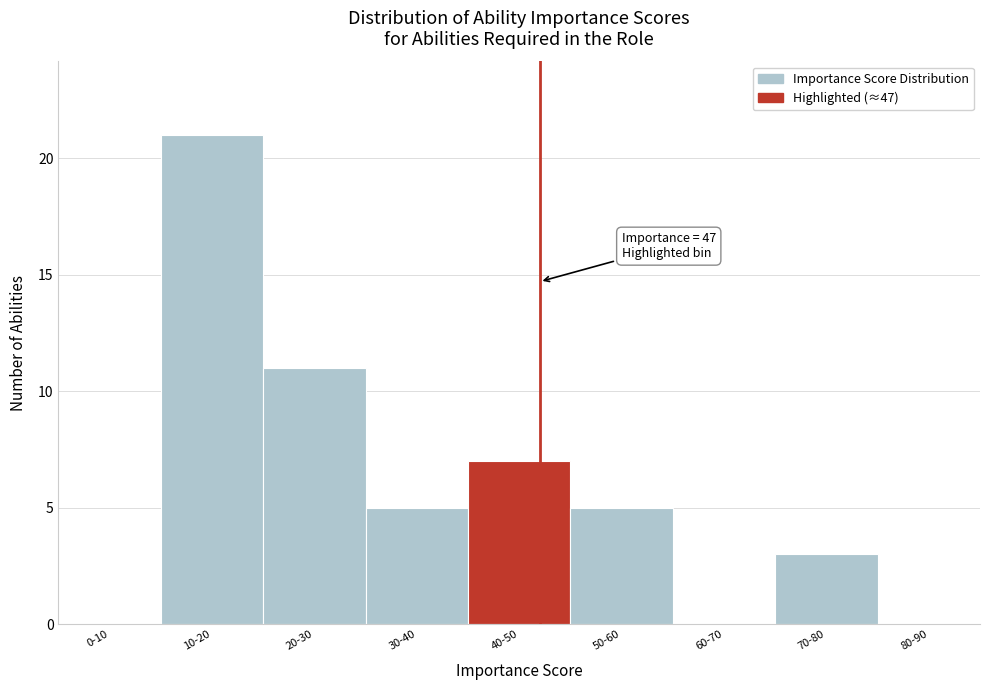

Reading left to right, extract all data points from this chart.

0-10=0	10-20=21	20-30=11	30-40=5	40-50=7	50-60=5	60-70=0	70-80=3	80-90=0